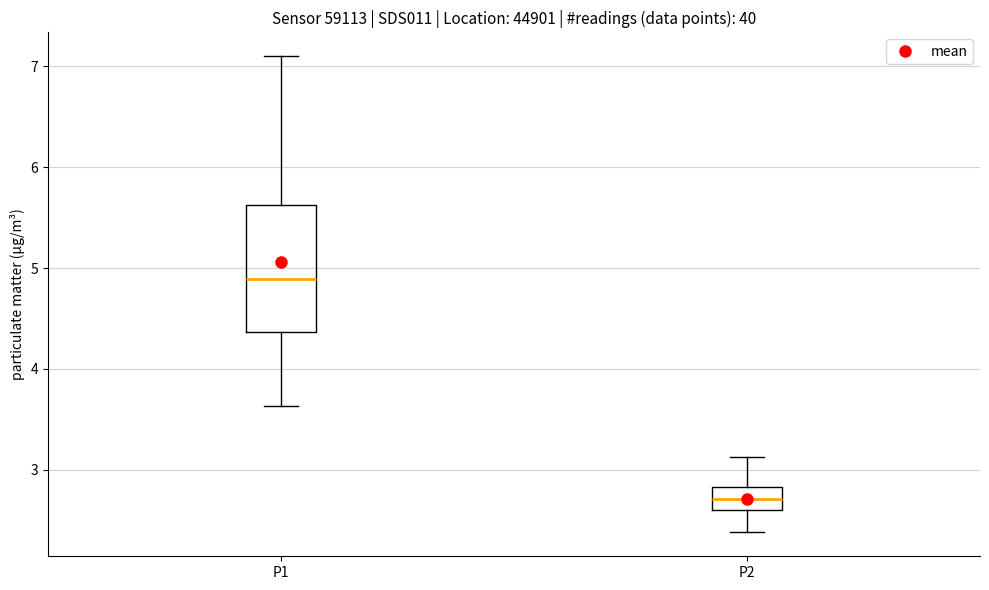

Reading left to right, read every box against the y-axis: the position of its median line, the range the box covers, and the ends of its whiskers. The values are not printed on the chart, so give them approximately, as read against the axis.

P1: median 4.9, box 4.4 to 5.6, whiskers 3.6 to 7.1
P2: median 2.7, box 2.6 to 2.8, whiskers 2.4 to 3.1